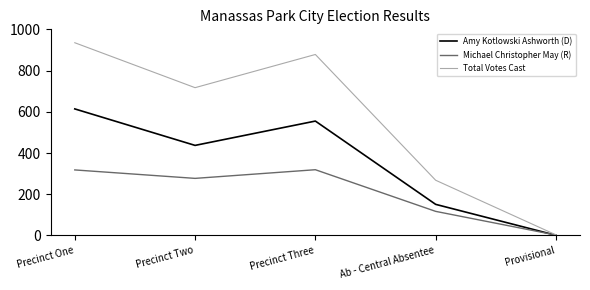

At which category is the sum across all series the highest?

Precinct One